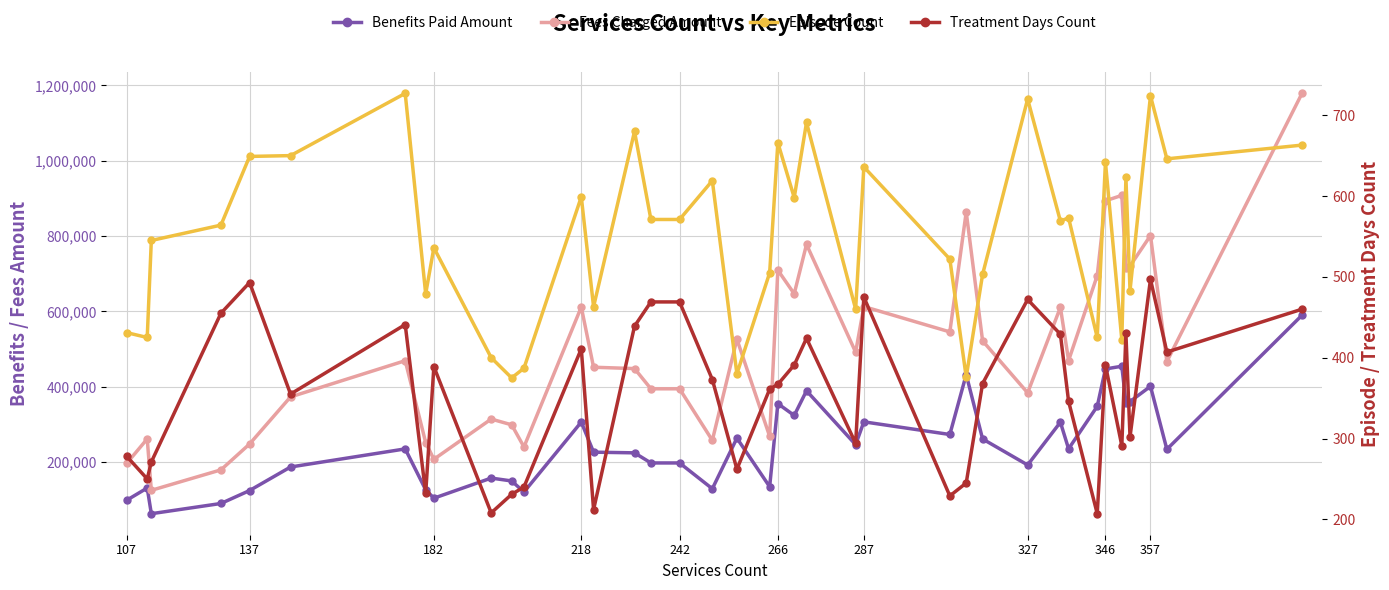

Is this an area chart (filled region under the line)?

No